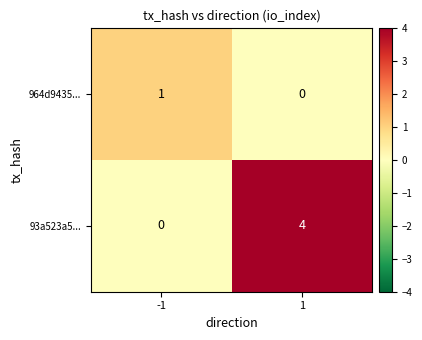

Which series has the widest spread of values?

93a523a5...